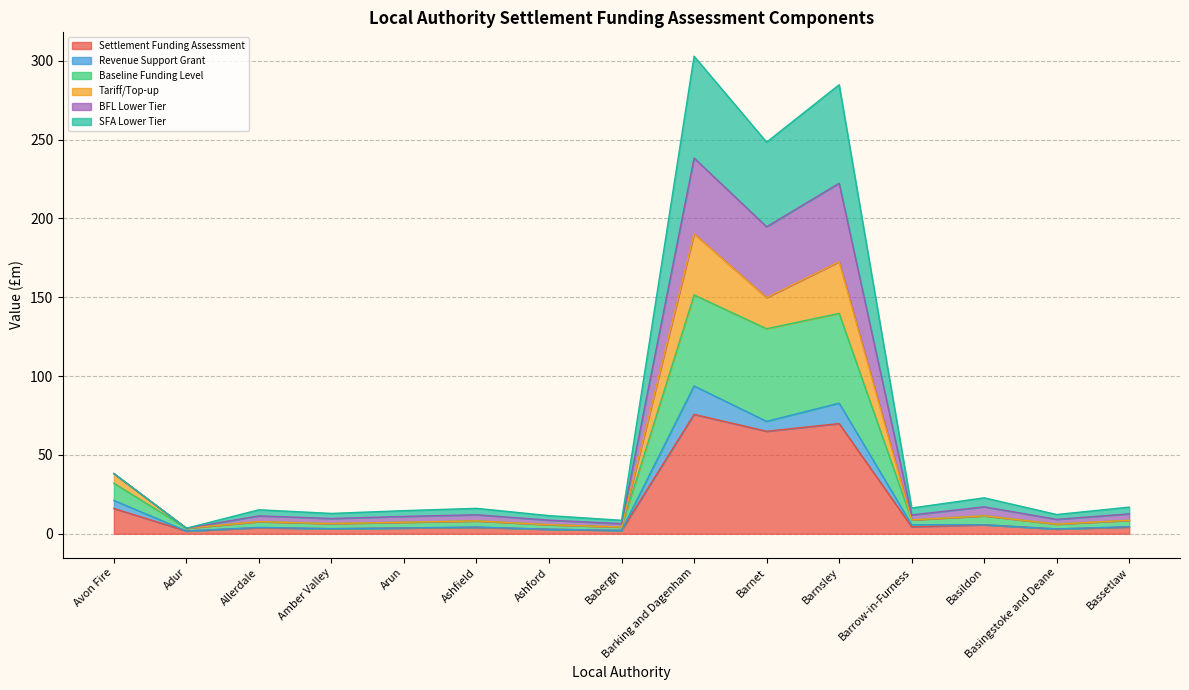

Which category has the lowest value across all series?

Adur